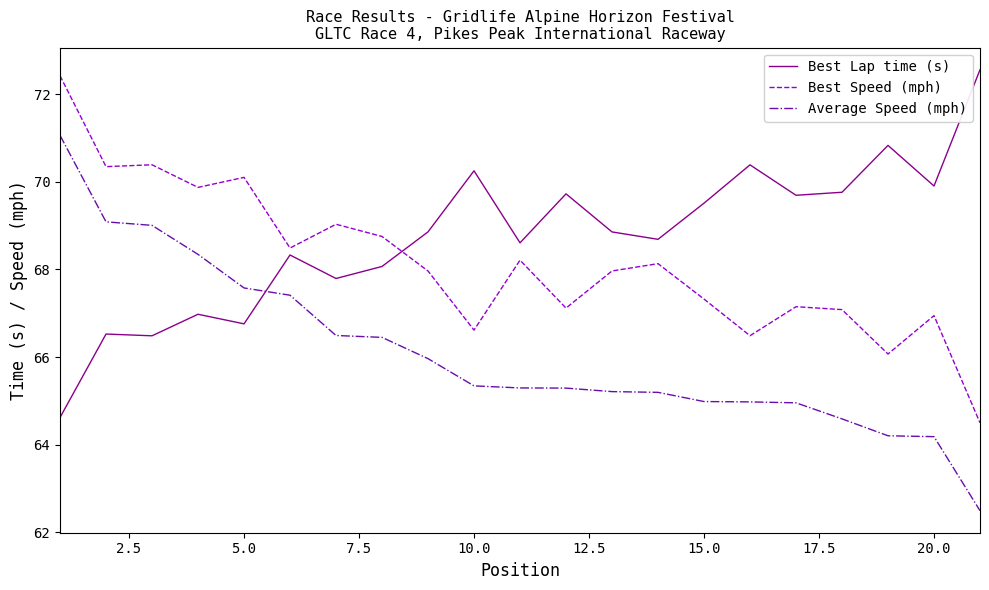

How many lines are shown in the chart?

3